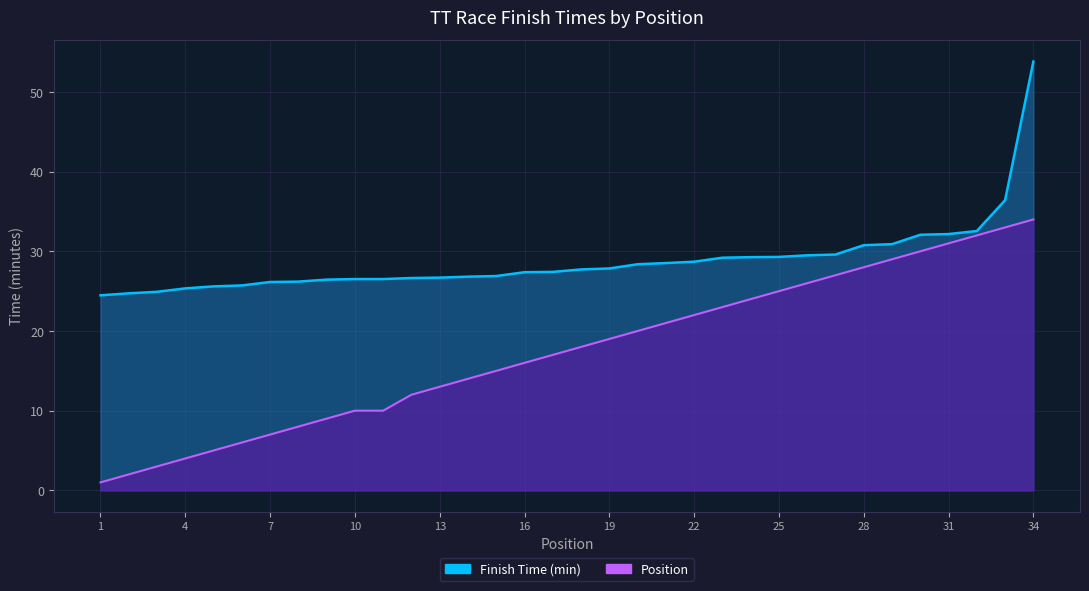

What is the total value across all series at 20?

48.4